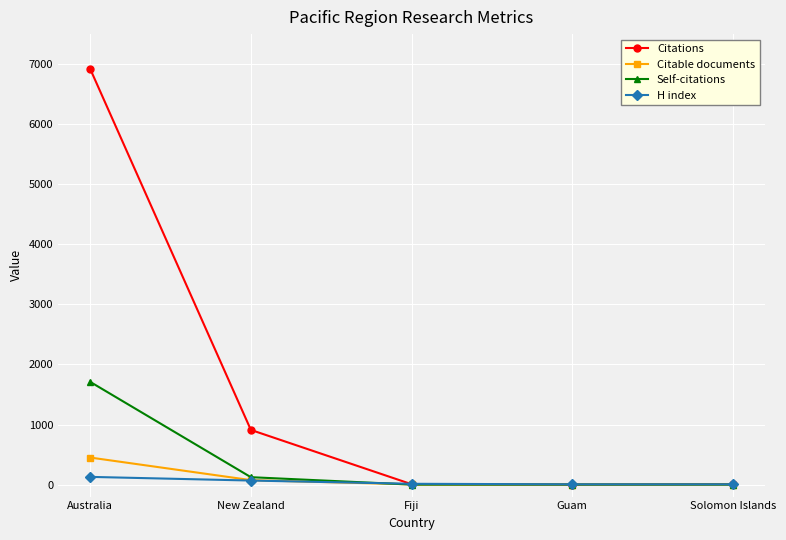

What is the total value across all series at Australia?

9209